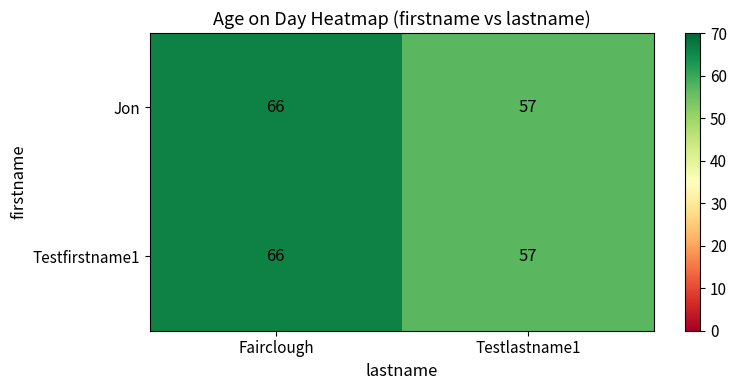

What is the sum of the Testfirstname1 values at Fairclough and Testlastname1?

123